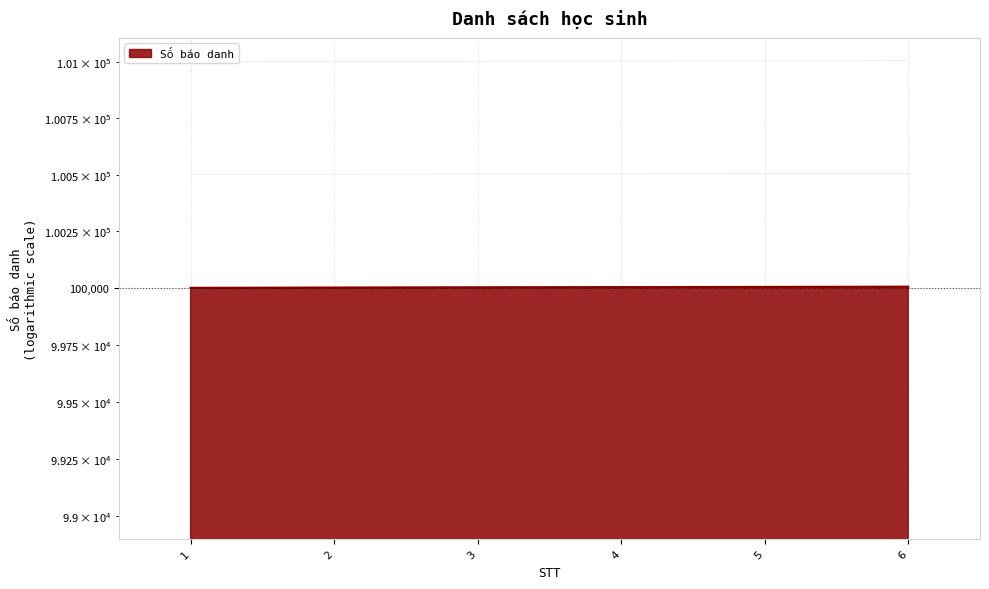

True or false: the data shows 179243 at 2.

False